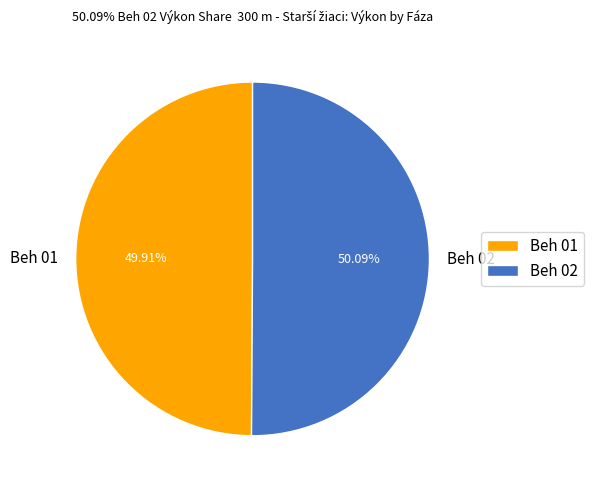

What is the ratio of the value at Beh 02 to the value at Beh 01?

1.0